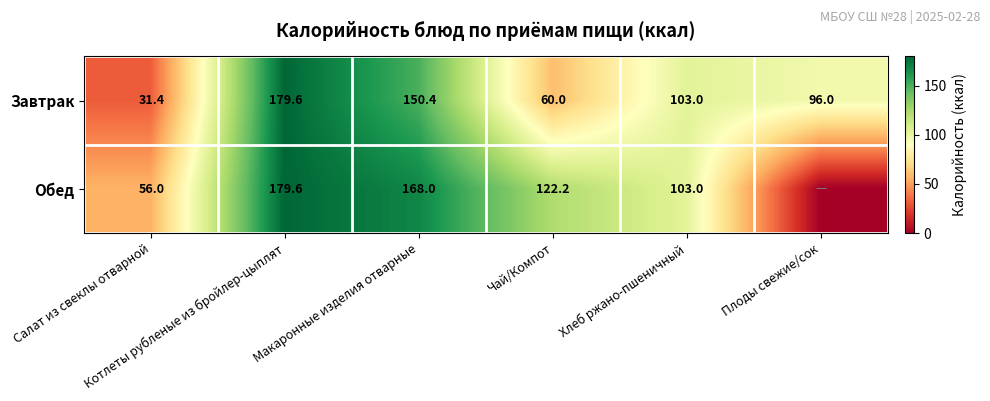

How many series are shown in this chart?

2